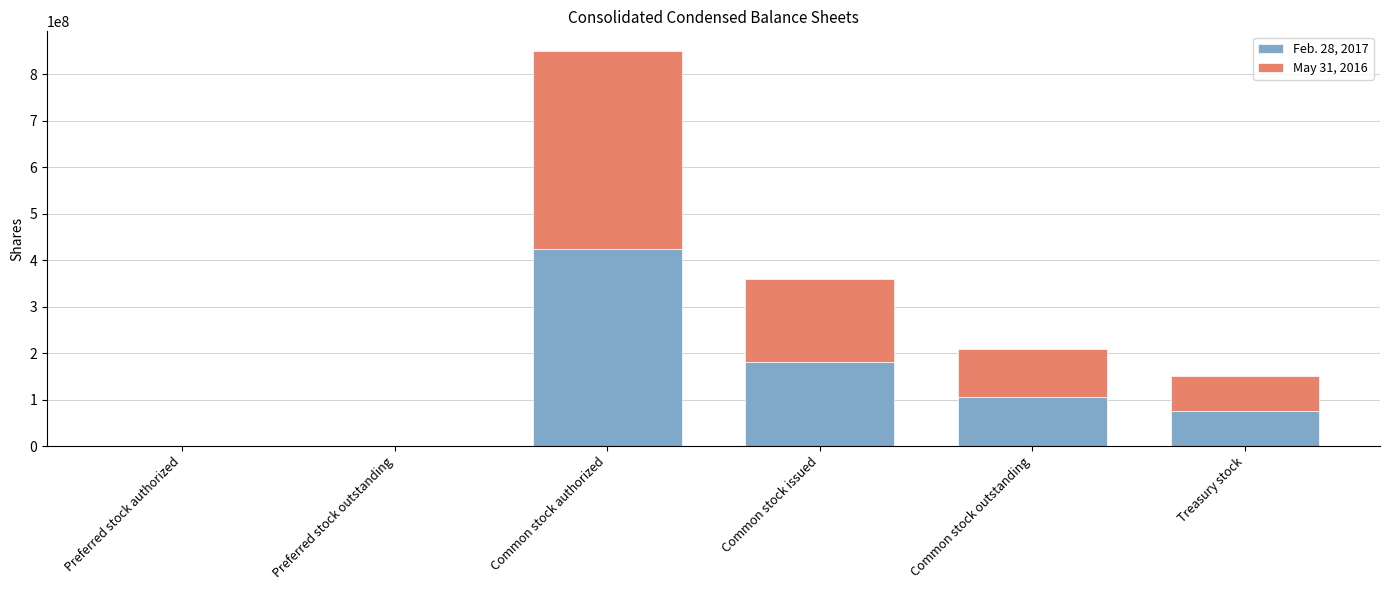

At which category is the sum across all series the highest?

Common stock authorized